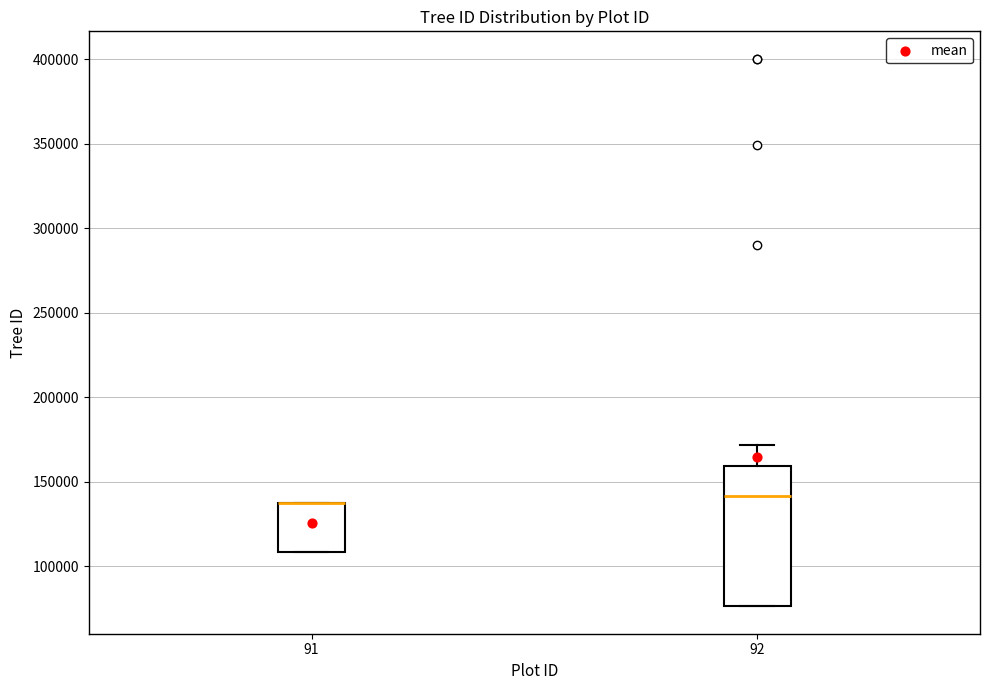

Reading left to right, read every box against the y-axis: the position of its median line, the range the box covers, and the ends of its whiskers. The values are not printed on the chart, so give them approximately, as read against the axis.

91: median 135000 (drawn on the box's upper edge), box 110000 to 135000, whiskers 110000 to 135000
92: median 140000, box 75000 to 160000, whiskers 75000 to 170000